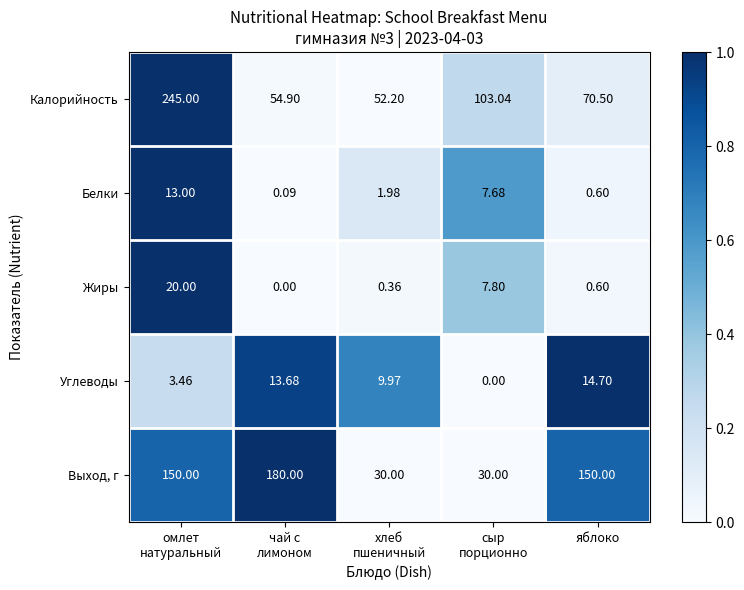

Which series has the widest spread of values?

Калорийность